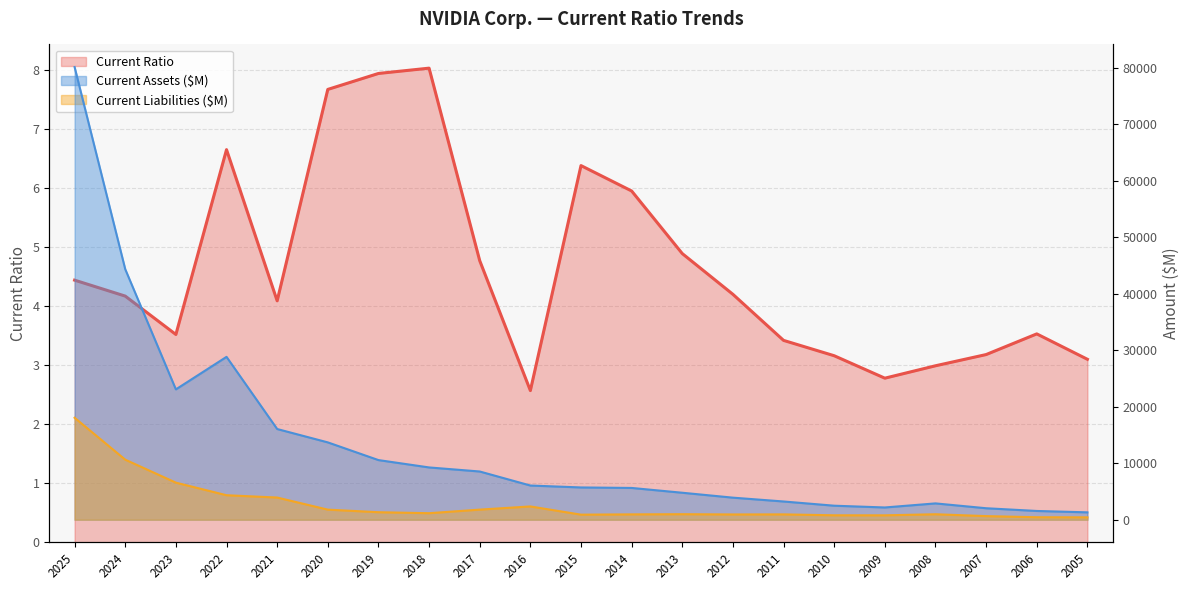

How many lines are shown in the chart?

3